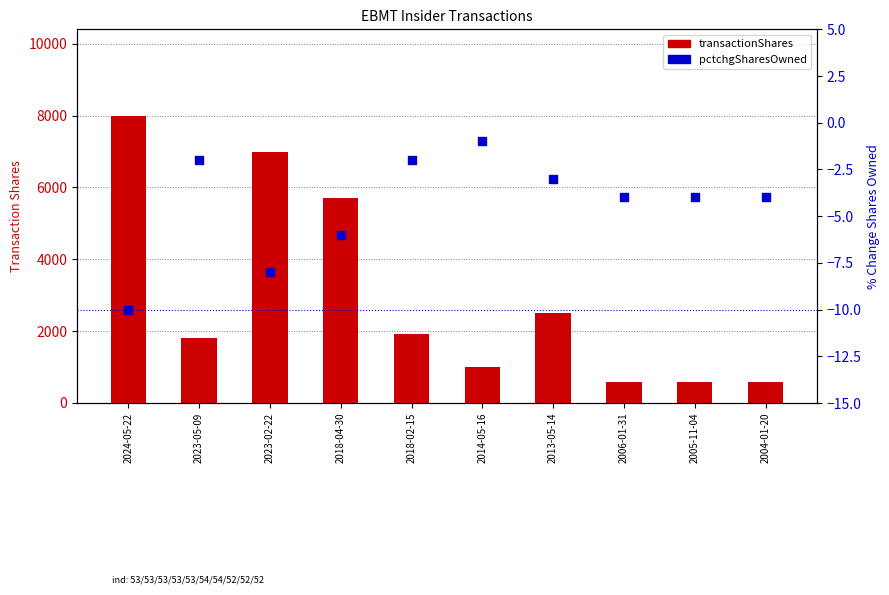

What are all the series names shown in the legend?

transactionShares, pctchgSharesOwned